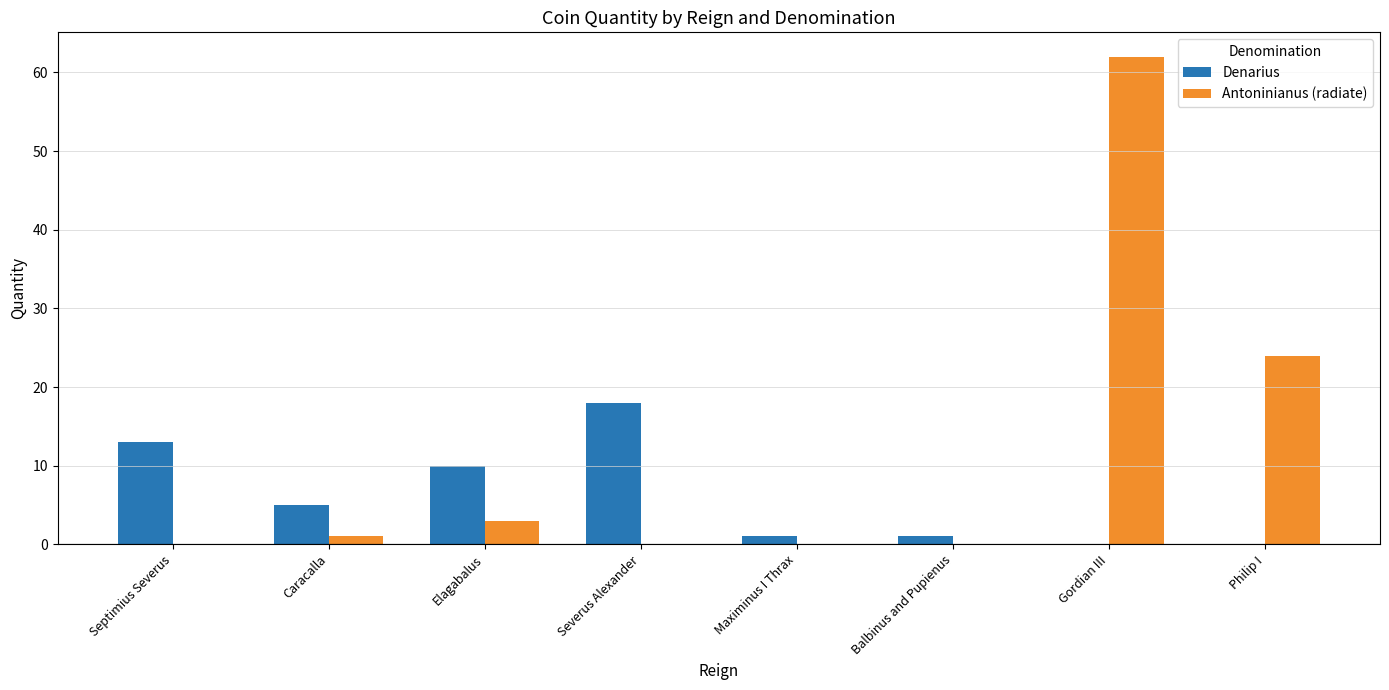

What are all the series names shown in the legend?

Denarius, Antoninianus (radiate)